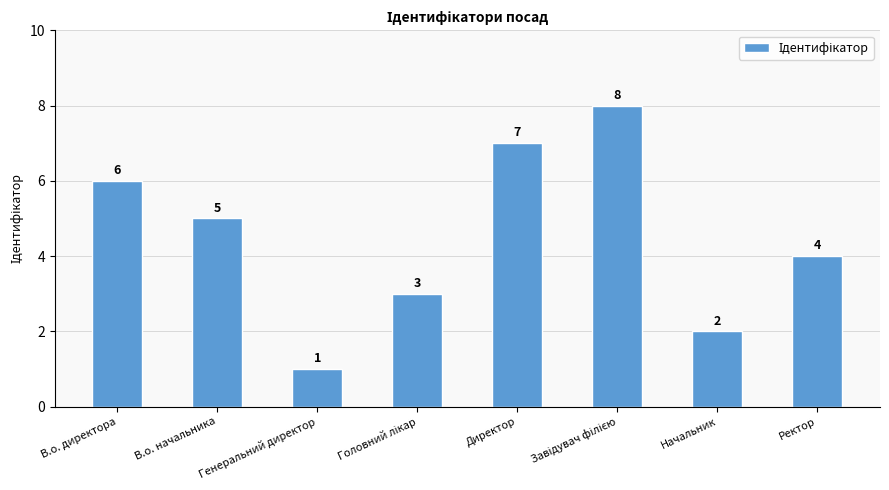

What is the label of the 2nd bar from the left?

В.о. начальника